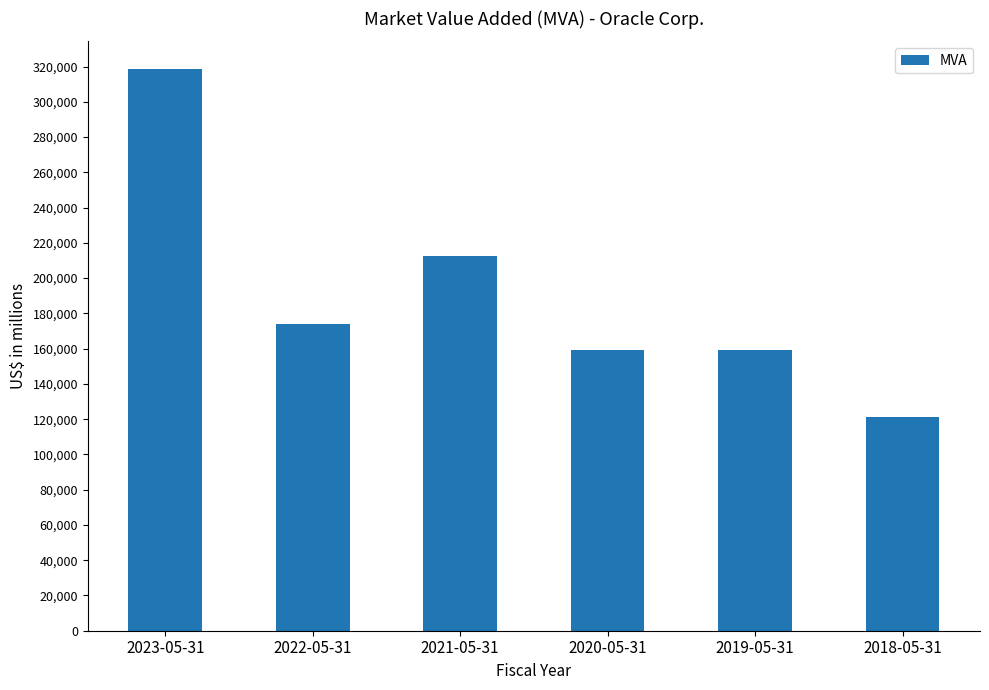

True or false: the data shows 63397 at 2022-05-31.

False